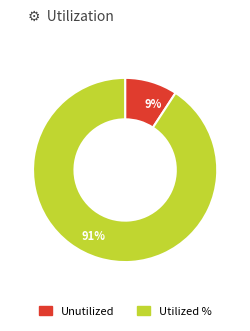

Is the sum of 91% and 9% greater than half?

Yes